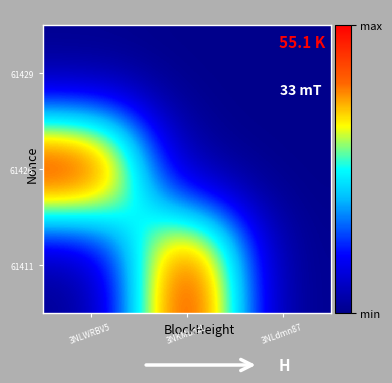

Between 3NLdmn87 and 3NLWRBV5, which is larger?

3NLdmn87